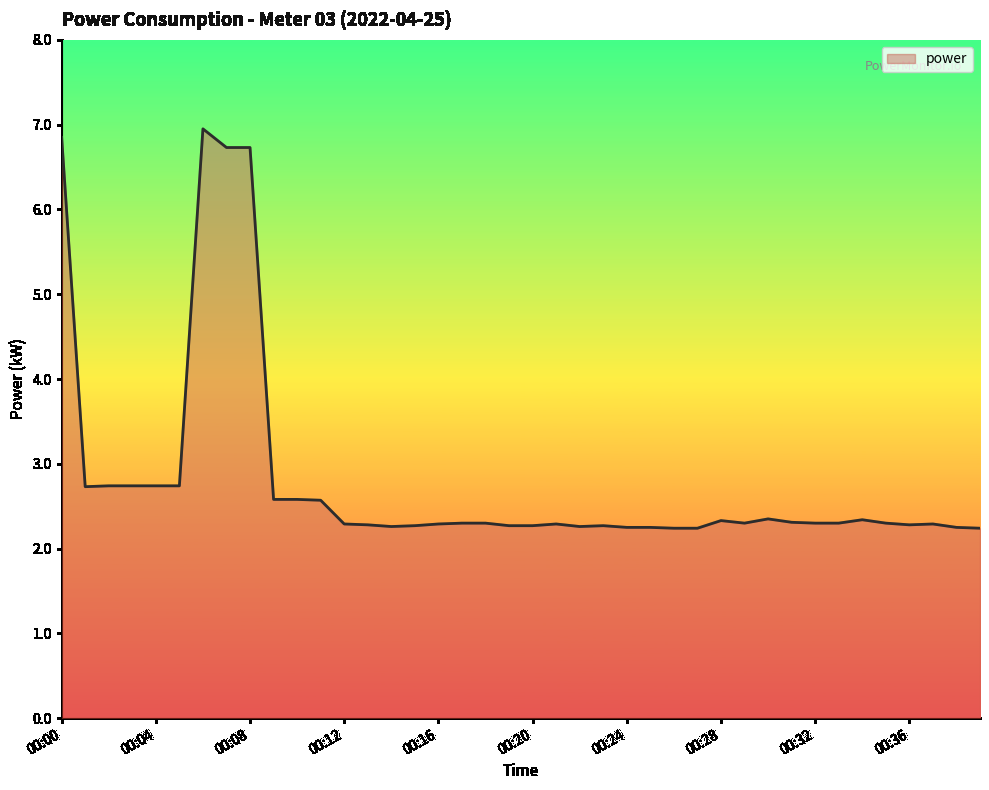

What is the greatest value displayed?

7.0